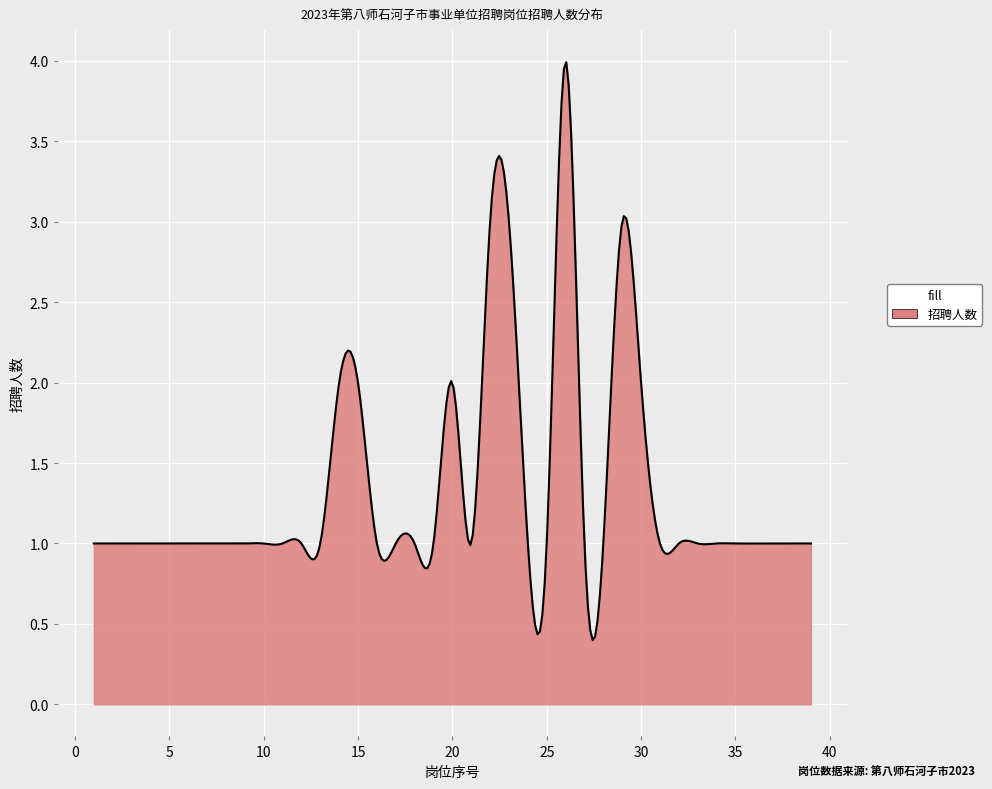

What is the greatest value displayed?

4.0